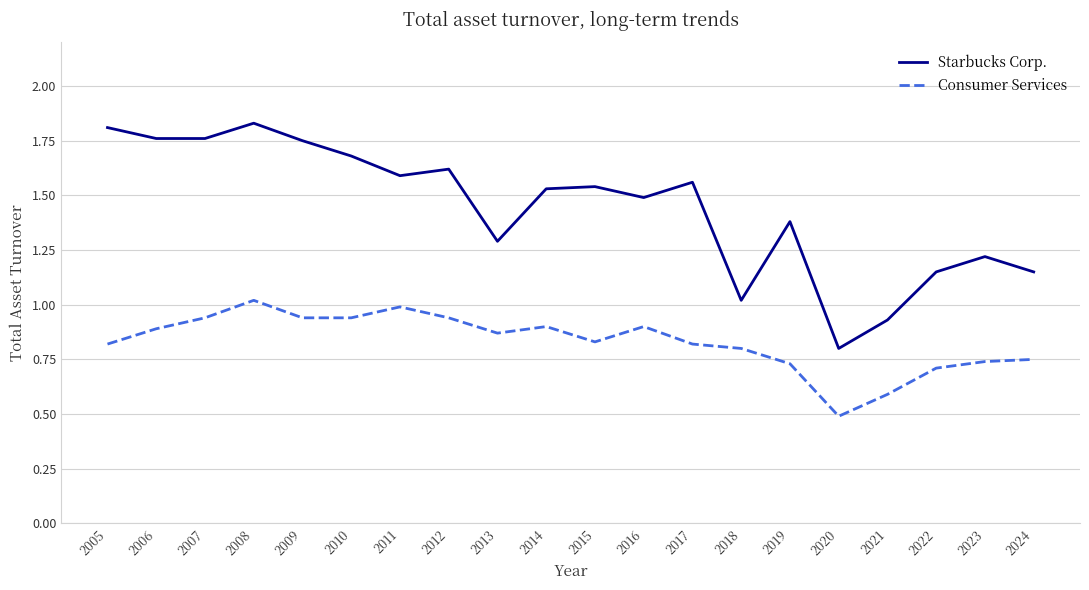

What is the difference between the highest and lowest values at 2018?

0.2